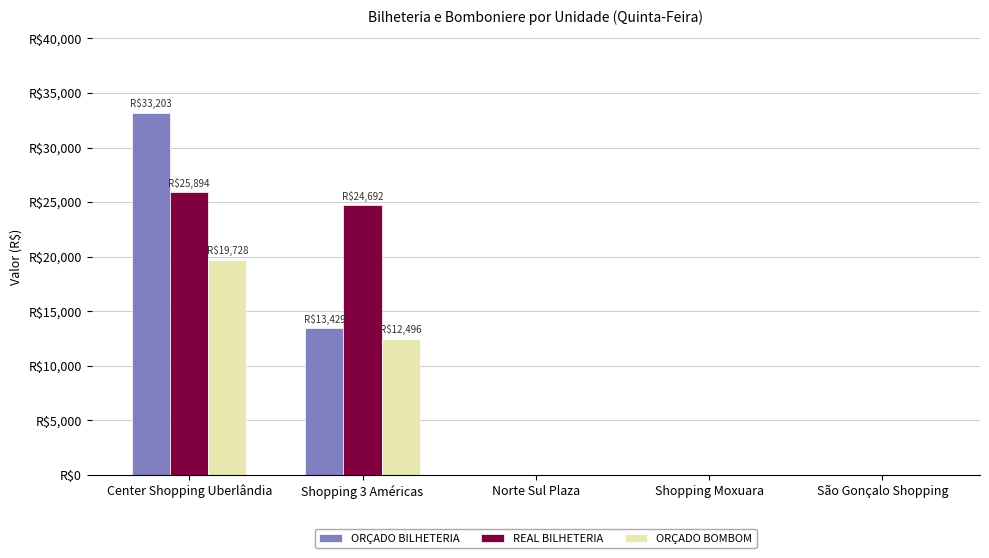

What are all the series names shown in the legend?

ORÇADO BILHETERIA, REAL BILHETERIA, ORÇADO BOMBOM